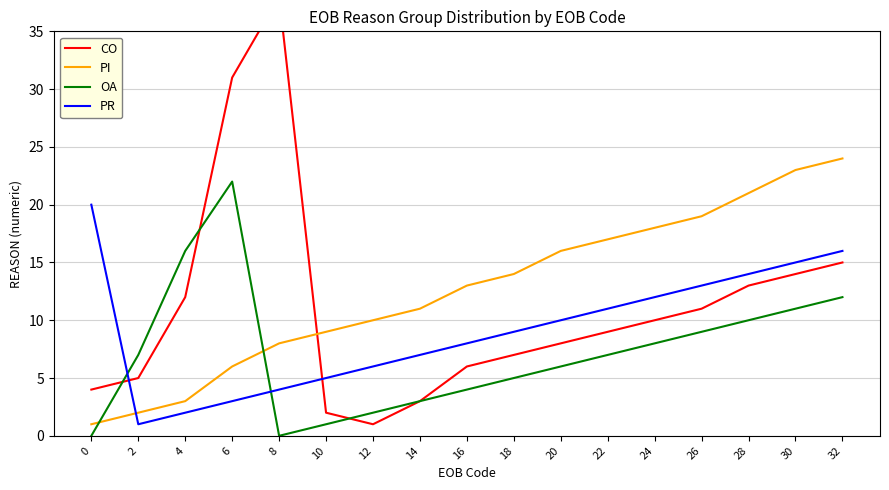

Where do OA and PI first cross each other?

0 and 2